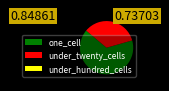

Which slice represents more than half of the pie?

one_cell